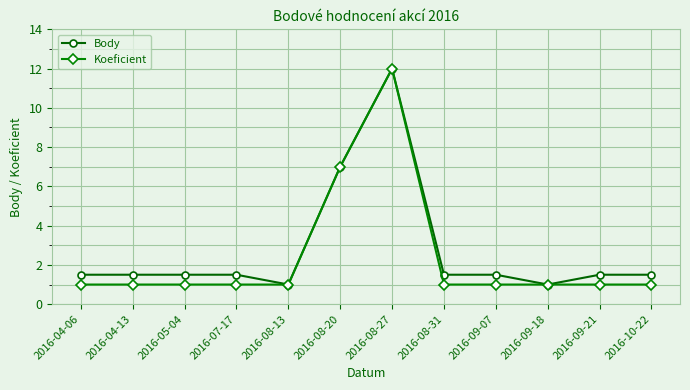

What position from the left is 2016-09-07?

9